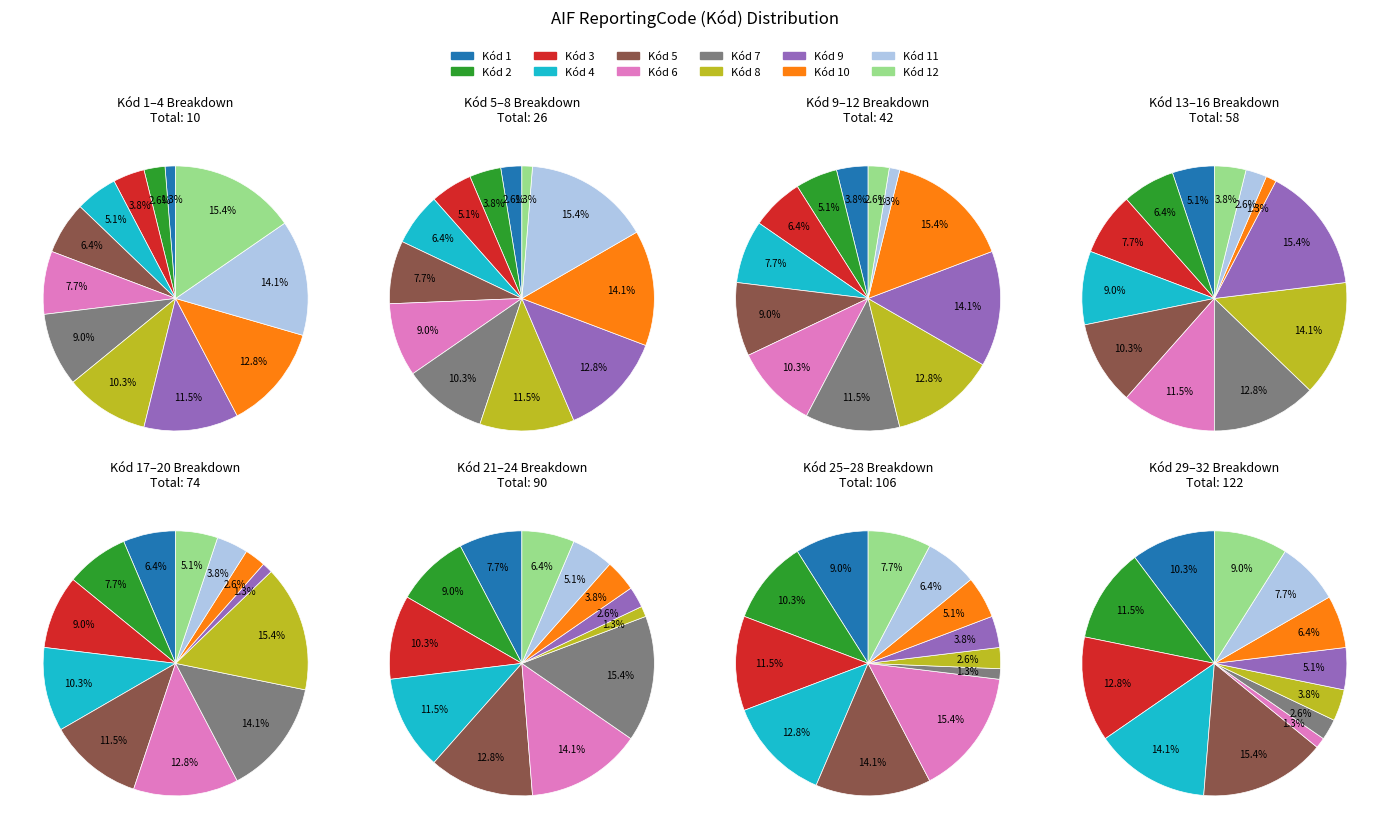

What percentage is the 2 slice, to the nearest percent?

3%